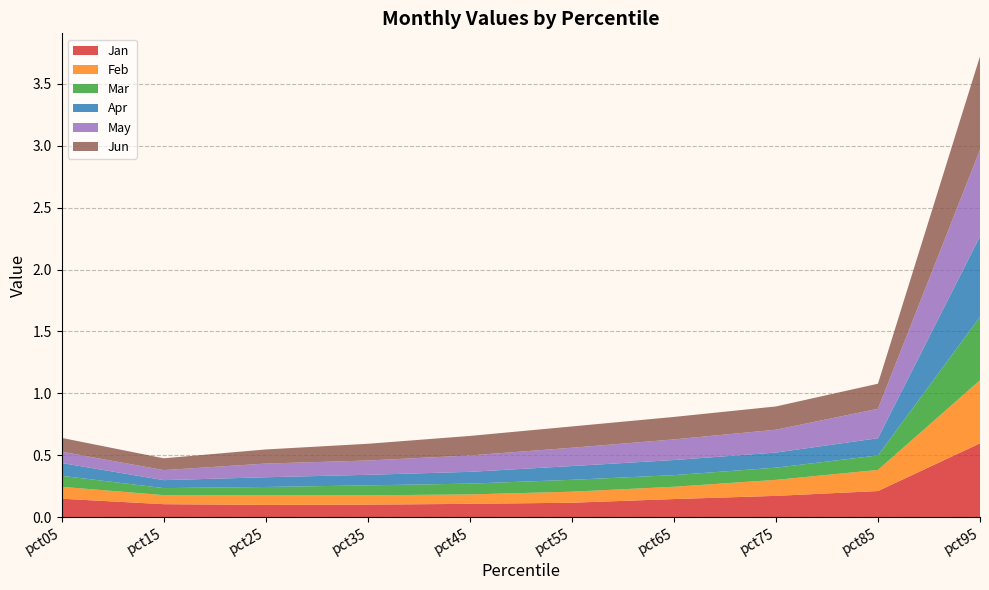

Reading right to left, extract all data points from this chart.

Jan: 0.6	0.2	0.2	0.1	0.1	0.1	0.1	0.1	0.1	0.2
Feb: 0.5	0.2	0.1	0.1	0.1	0.1	0.1	0.1	0.1	0.1
Mar: 0.5	0.1	0.1	0.1	0.1	0.1	0.1	0.1	0.1	0.1
Apr: 0.7	0.1	0.1	0.1	0.1	0.1	0.1	0.1	0.1	0.1
May: 0.7	0.2	0.2	0.2	0.1	0.1	0.1	0.1	0.1	0.1
Jun: 0.8	0.2	0.2	0.2	0.2	0.2	0.1	0.1	0.1	0.1